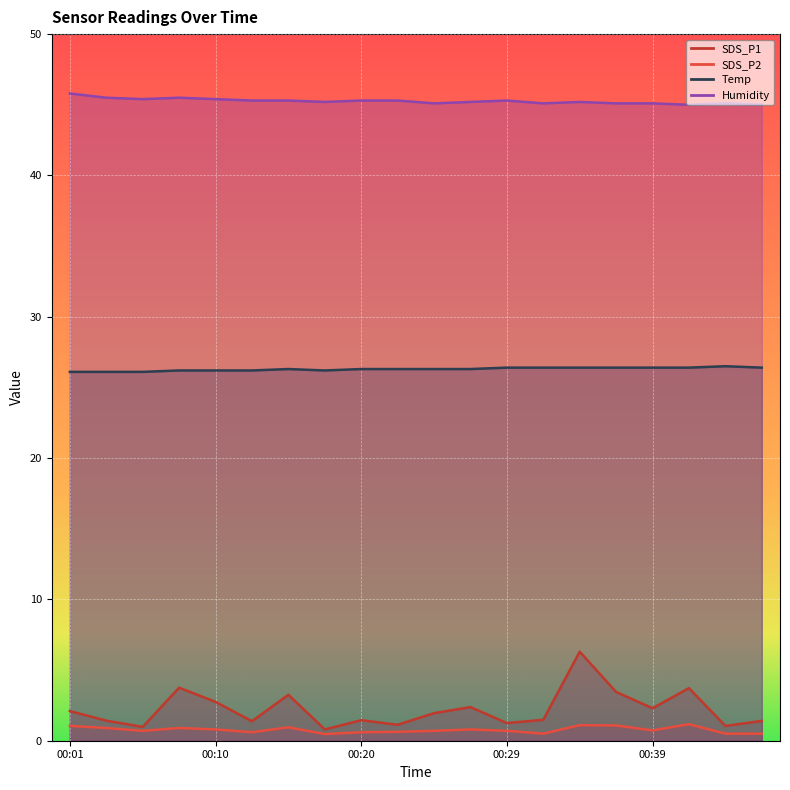

What is the difference between the maximum and minimum values in the SDS_P2 series?

0.7